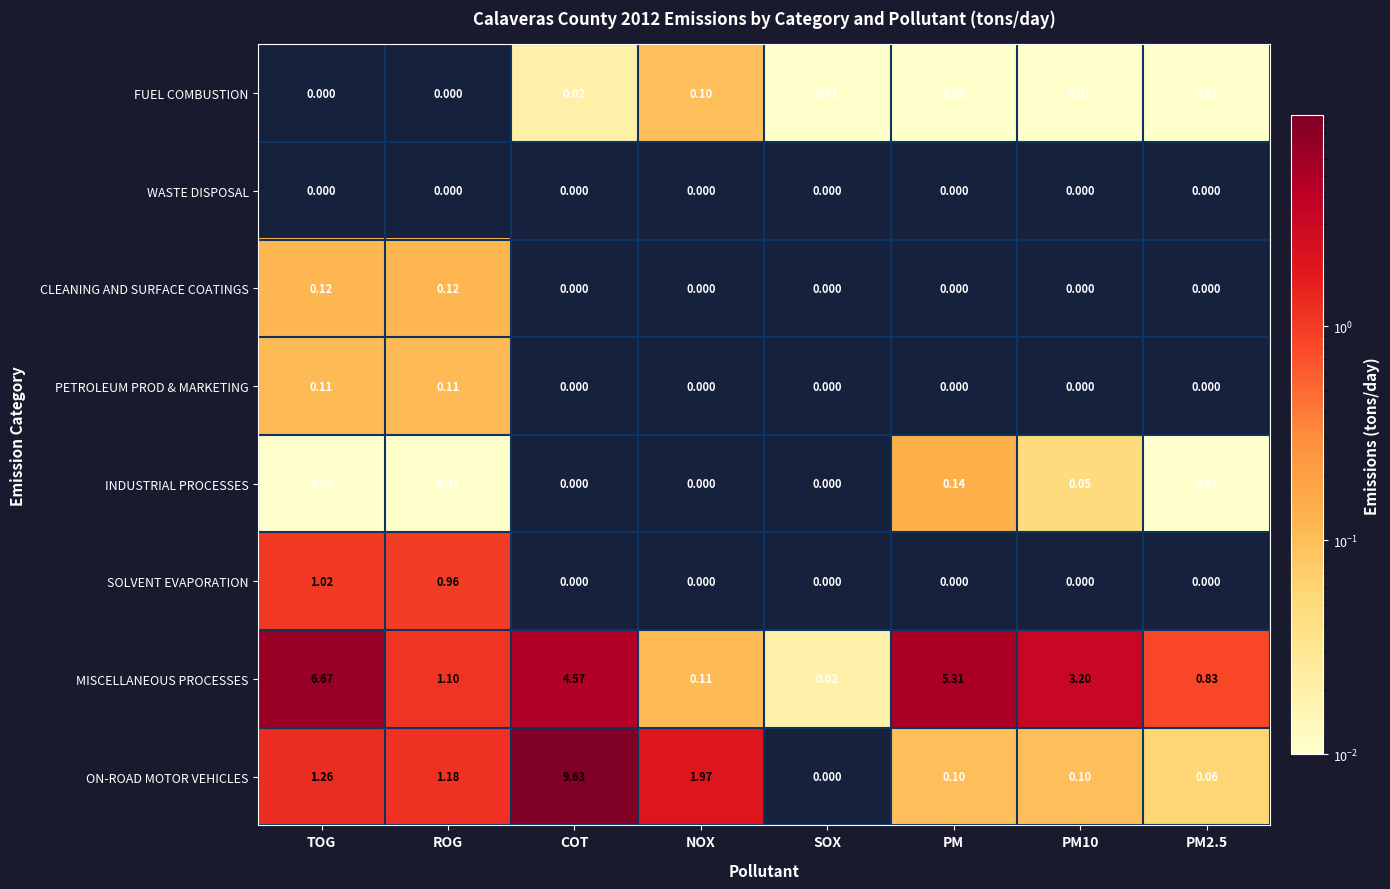

List the series in order of their peak value, highest first.

ON-ROAD MOTOR VEHICLES, MISCELLANEOUS PROCESSES, SOLVENT EVAPORATION, INDUSTRIAL PROCESSES, CLEANING AND SURFACE COATINGS, PETROLEUM PROD & MARKETING, FUEL COMBUSTION, WASTE DISPOSAL